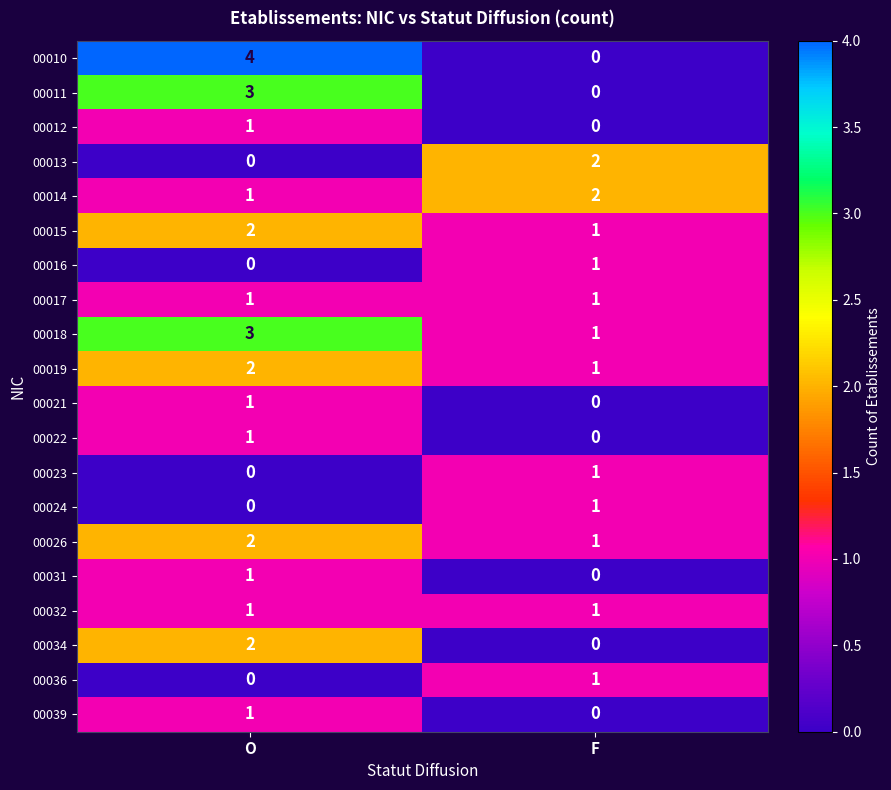

List the labels in order of 00015 value, smallest first.

F, O